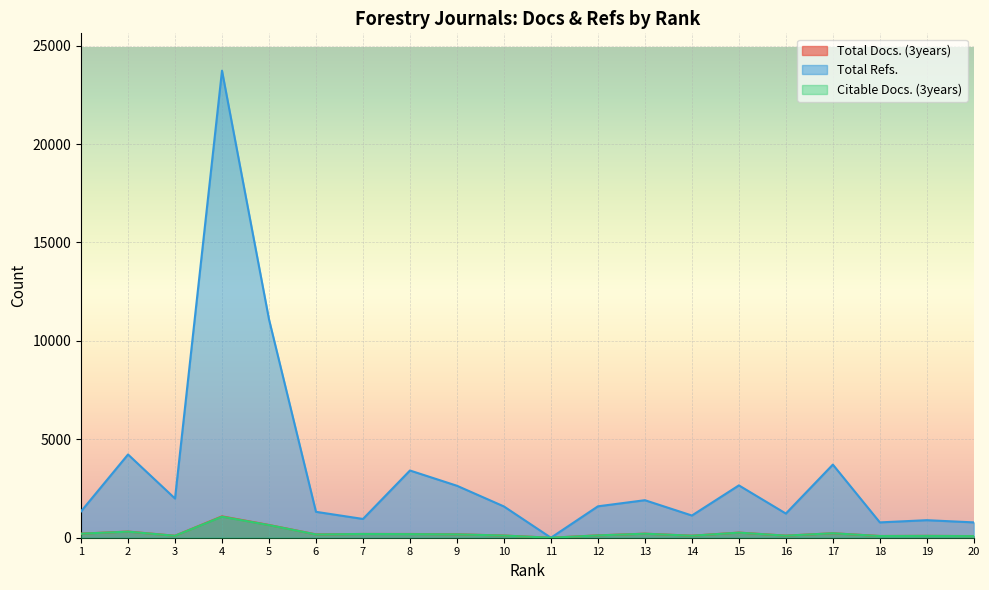

Reading left to right, list all the values displayed in this chart.

Total Docs. (3years): 208	313	101	1086	648	169	191	190	175	111	0	120	206	103	261	106	227	88	95	83
Total Refs.: 1338	4229	1992	23726	11096	1316	953	3415	2640	1589	0	1595	1906	1128	2659	1228	3715	779	891	779
Citable Docs. (3years): 206	309	99	1068	641	166	191	183	172	110	0	118	204	102	258	105	227	85	92	80